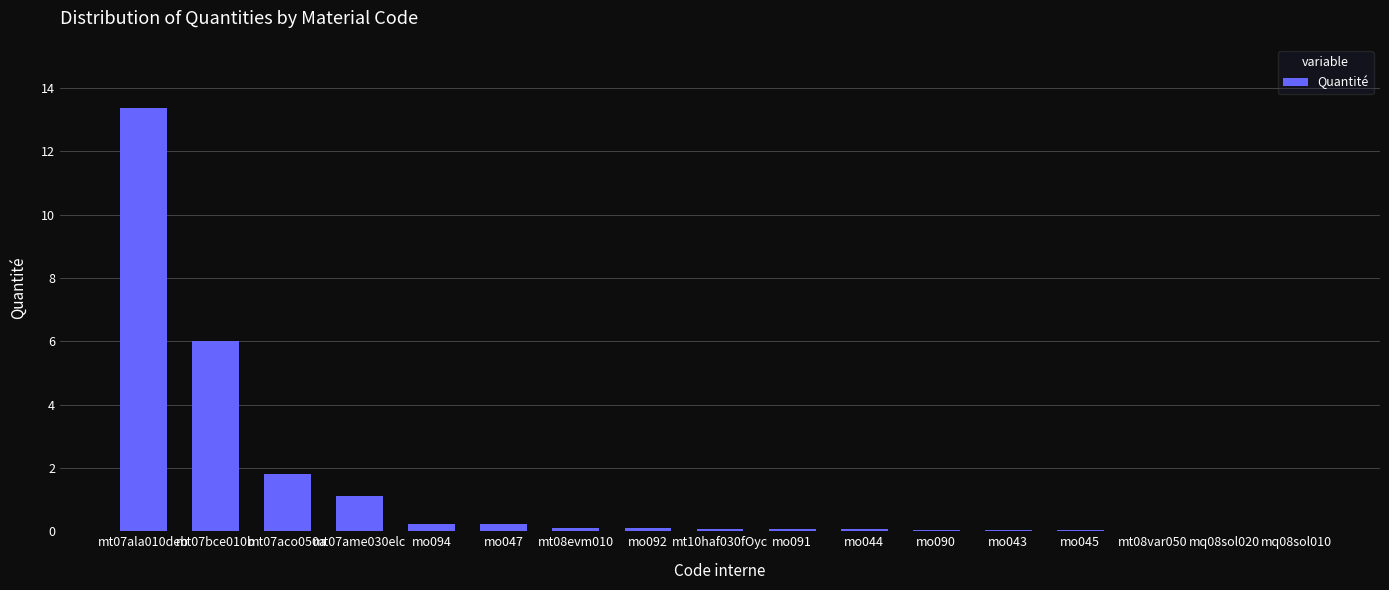

Read the value at mt07bce010b.

6.0